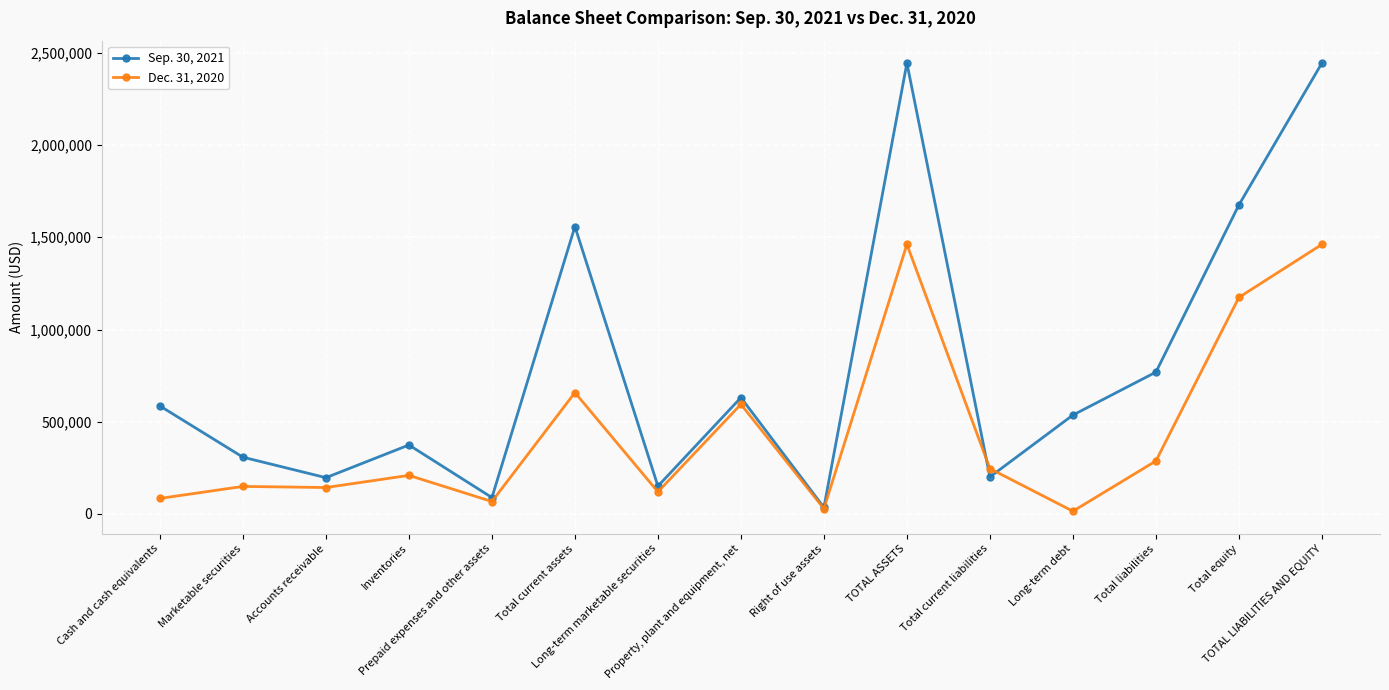

What is the spread (max minus min) of values at Prepaid expenses and other assets?

21394